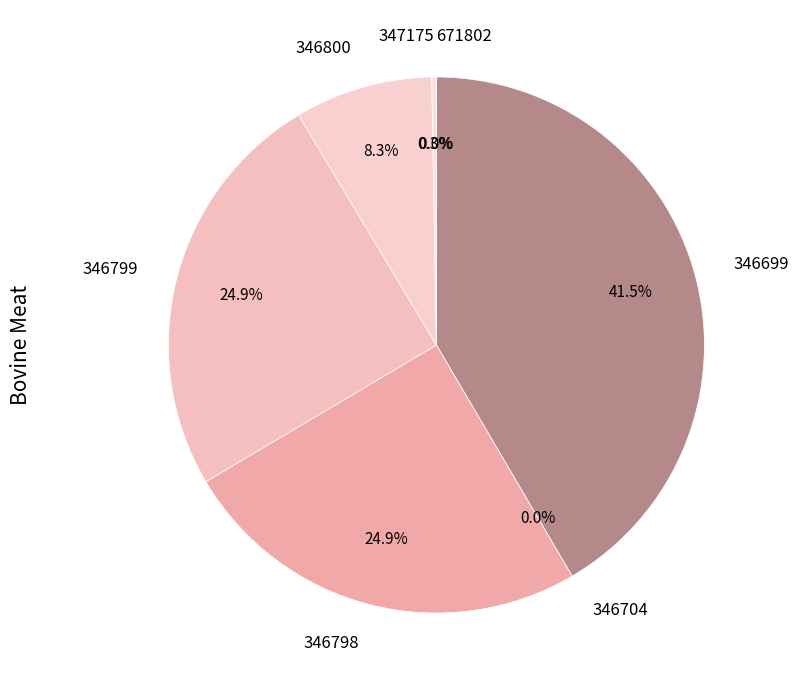

Count the number of slices in the pie.

7